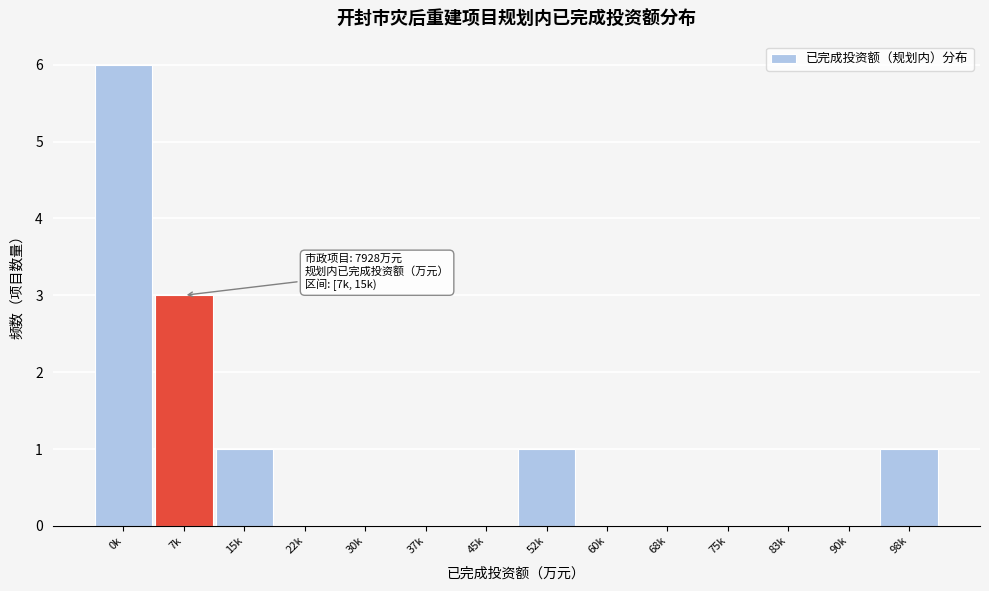

Reading left to right, list all the values displayed in this chart.

0k=6	7k=3	15k=1	22k=0	30k=0	37k=0	45k=0	52k=1	60k=0	68k=0	75k=0	83k=0	90k=0	98k=1